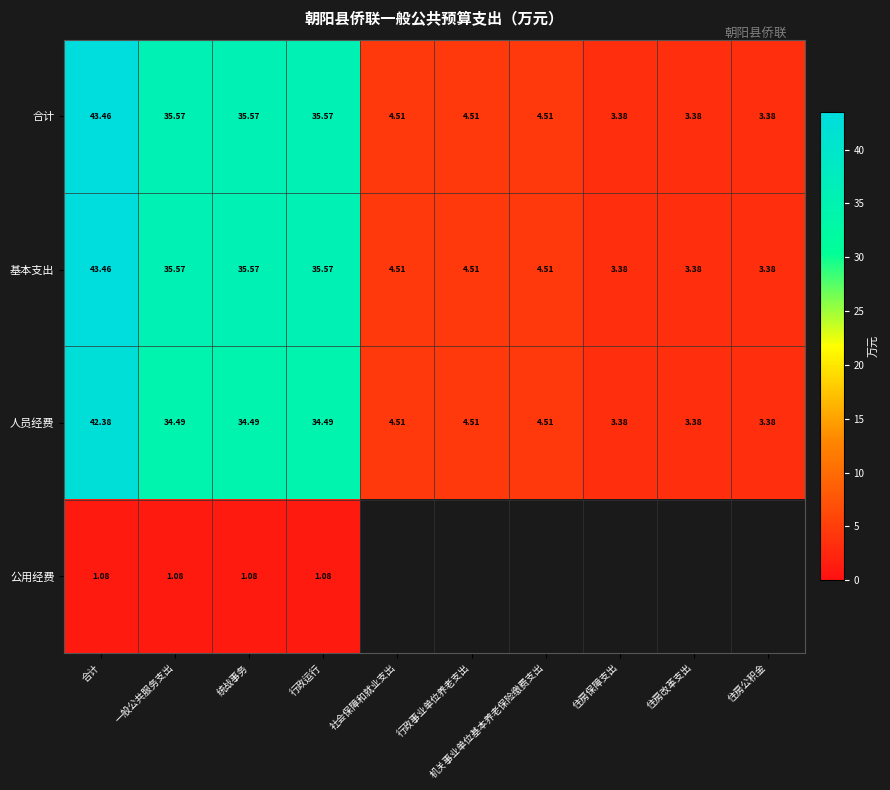

Is the value of 人员经费 at 机关事业单位基本养老保险缴费支出 greater than the value of 基本支出 at 行政运行?

No